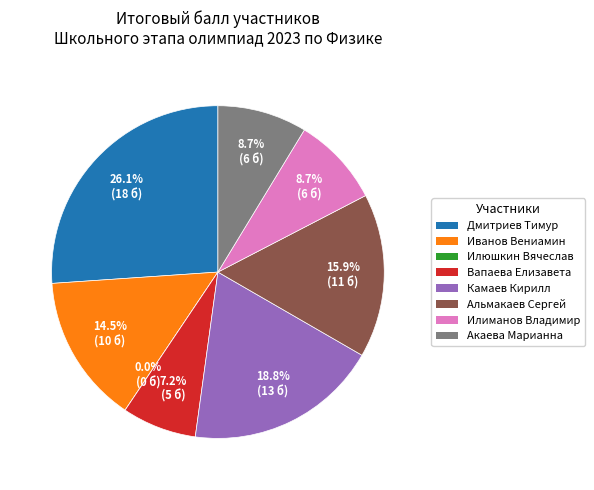

Is there any slice that represents more than half of the pie?

No